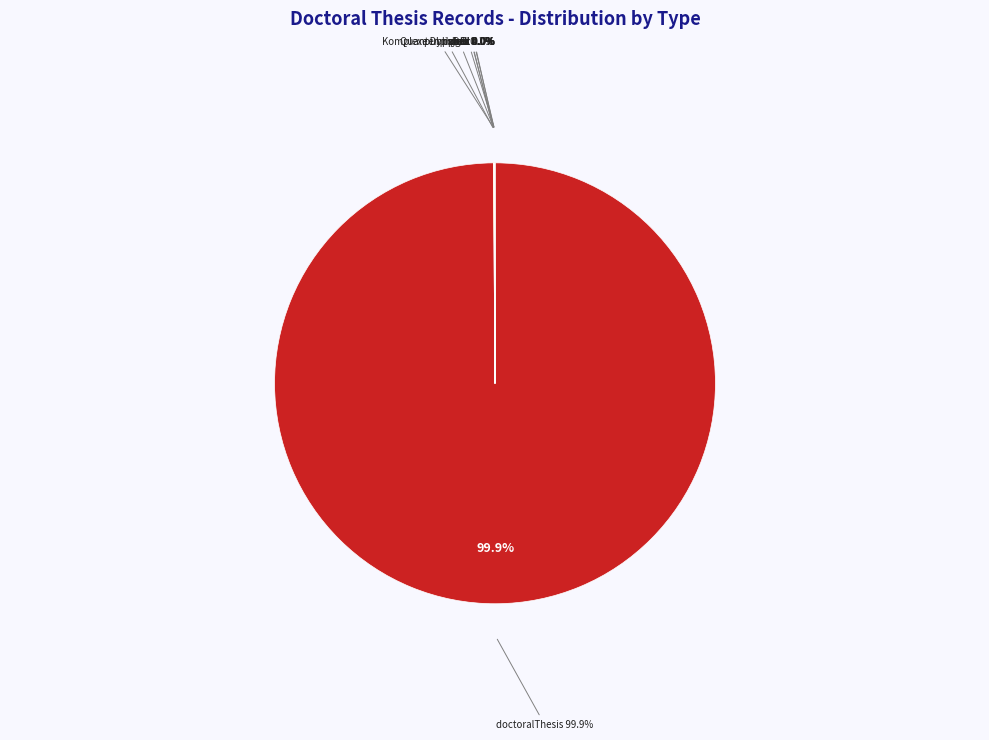

Count the number of slices in the pie.

9